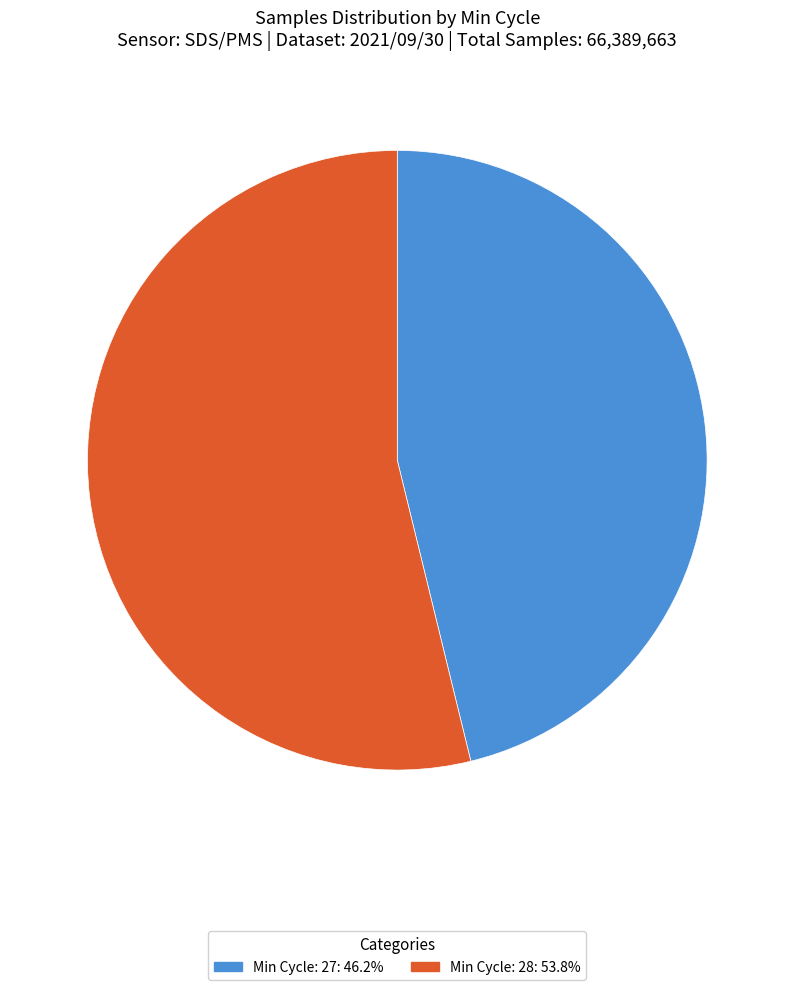

Is there a majority slice in this chart?

Yes